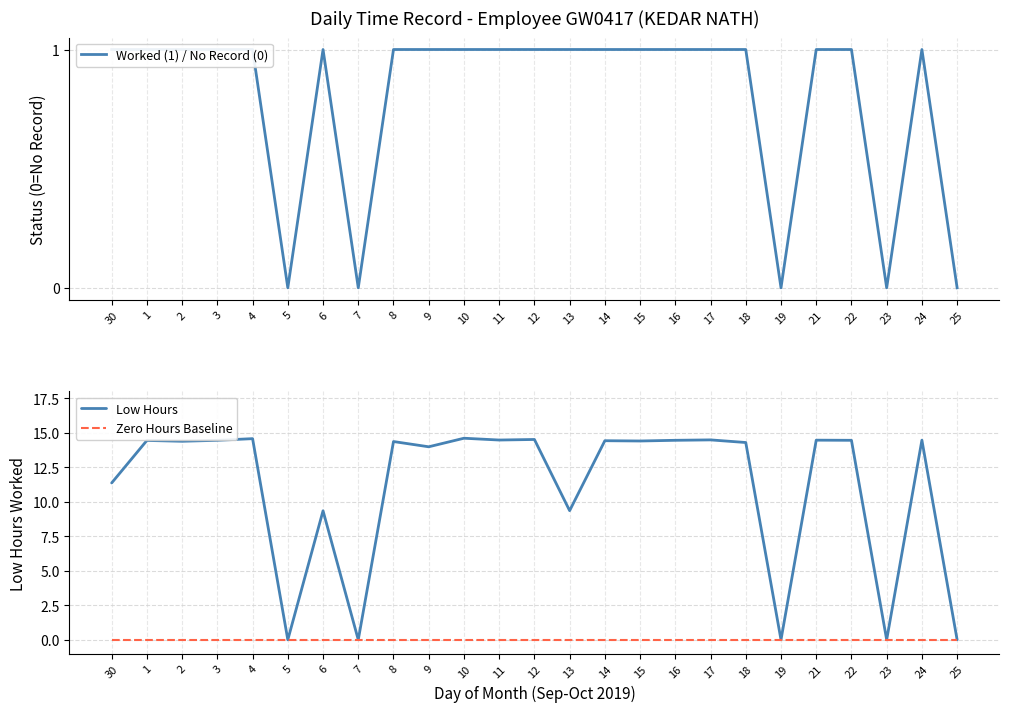

What is the difference between the second highest and second lowest values in the Low Hours series?

14.6